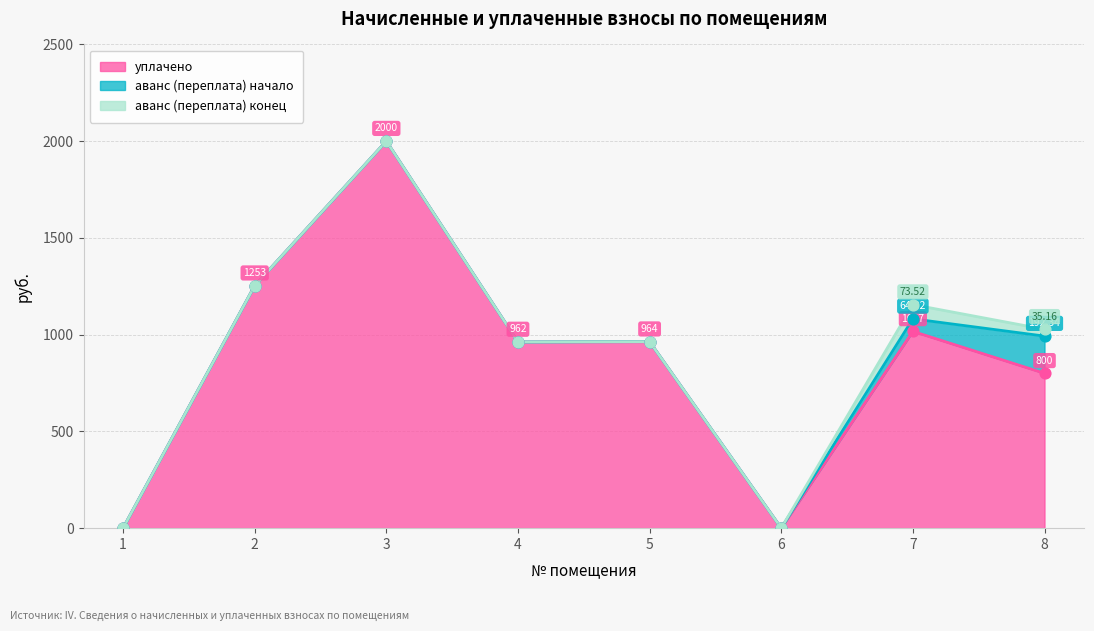

Is the value of аванс (переплата) at 5 greater than the value of аванс (переплата) конец at 3?

No